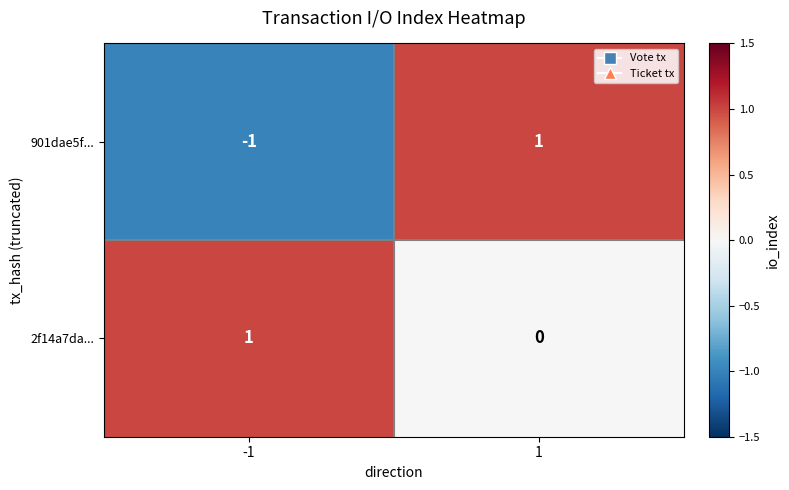

Reading right to left, extract all data points from this chart.

901dae5f...: 1	-1
2f14a7da...: 0	1